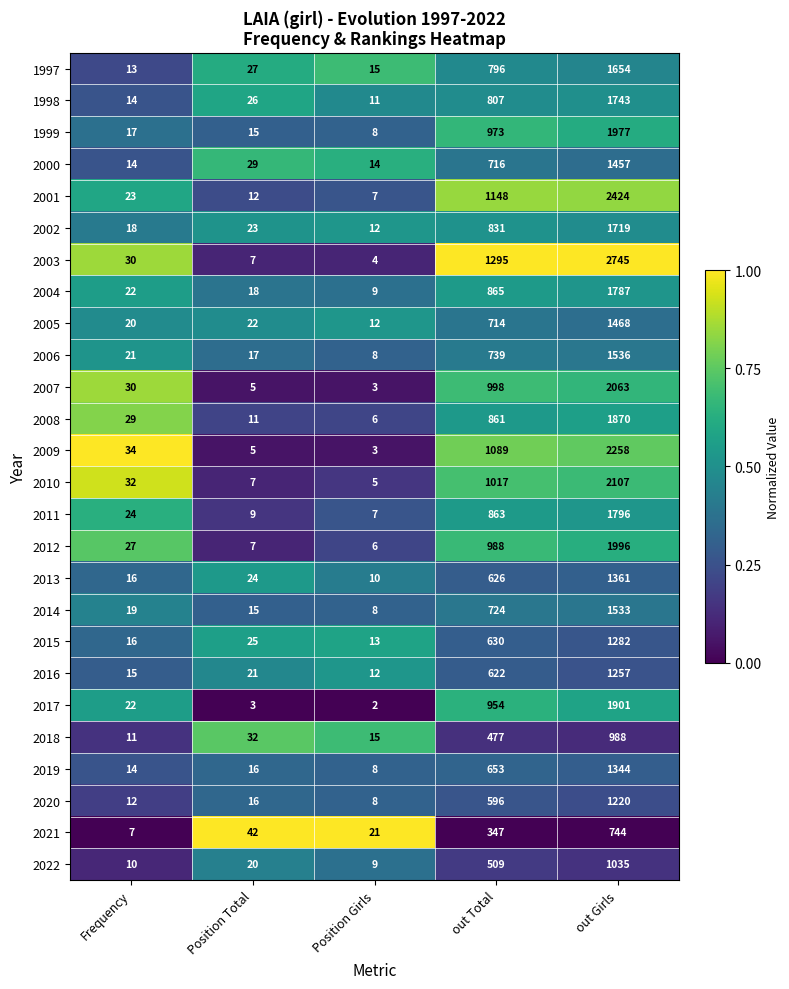

Is the value of 2006 at Position Girls greater than the value of 2015 at out Girls?

No